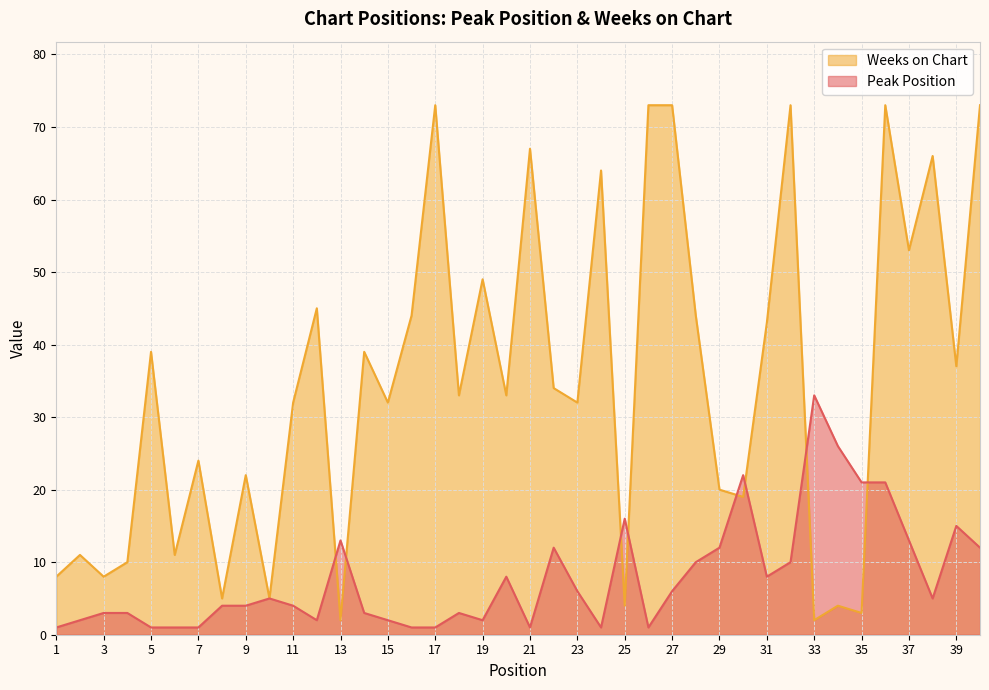

Between 8 and 25, which series saw the biggest shift?

Peak Position